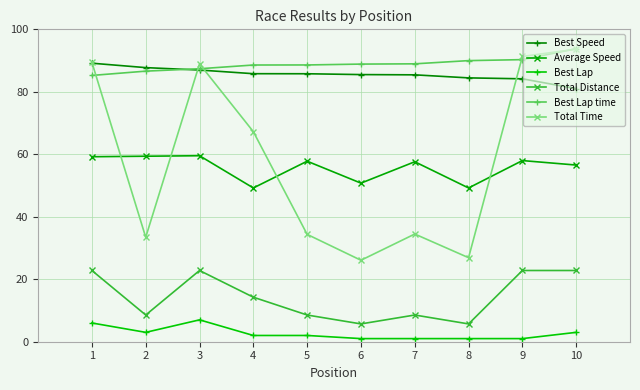

What is the maximum value shown in the chart?

93.8